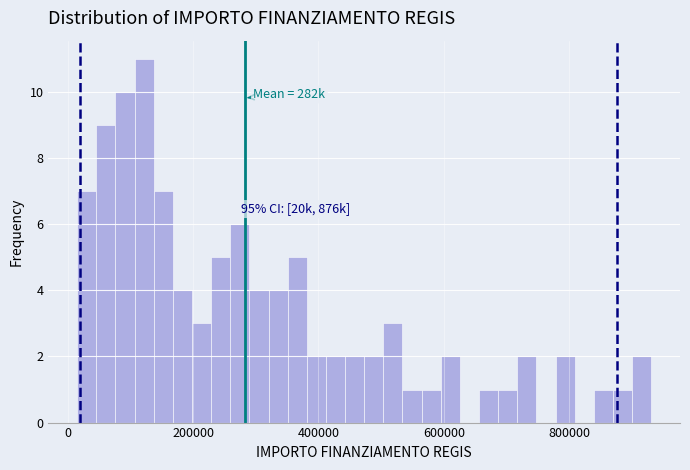

Read against the x-axis, roughly where is the centre of the tallest bar?

120000